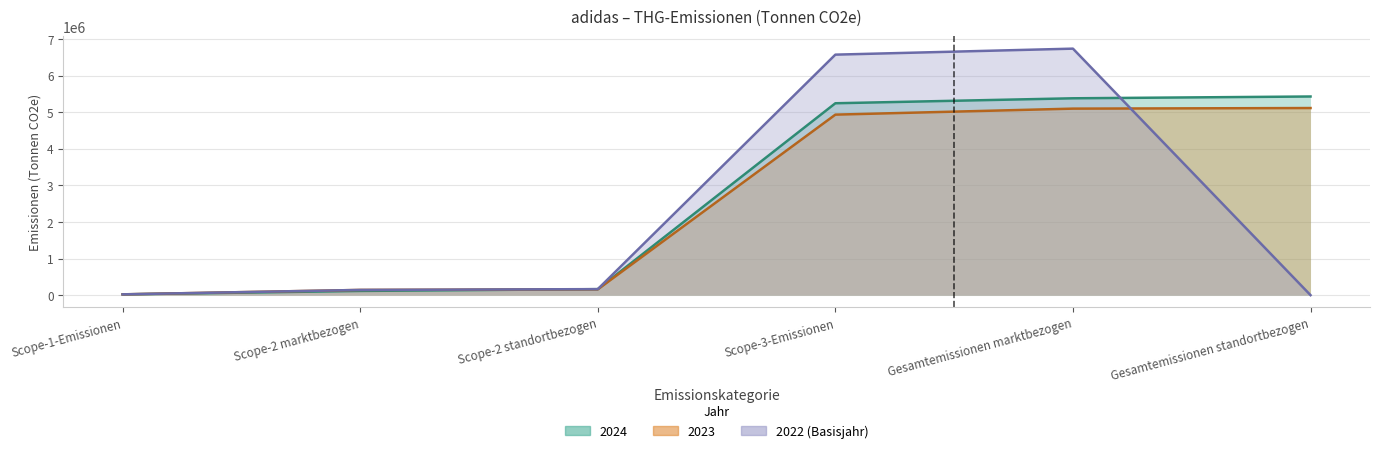

True or false: 2024 and 2023 cross at least once.

True